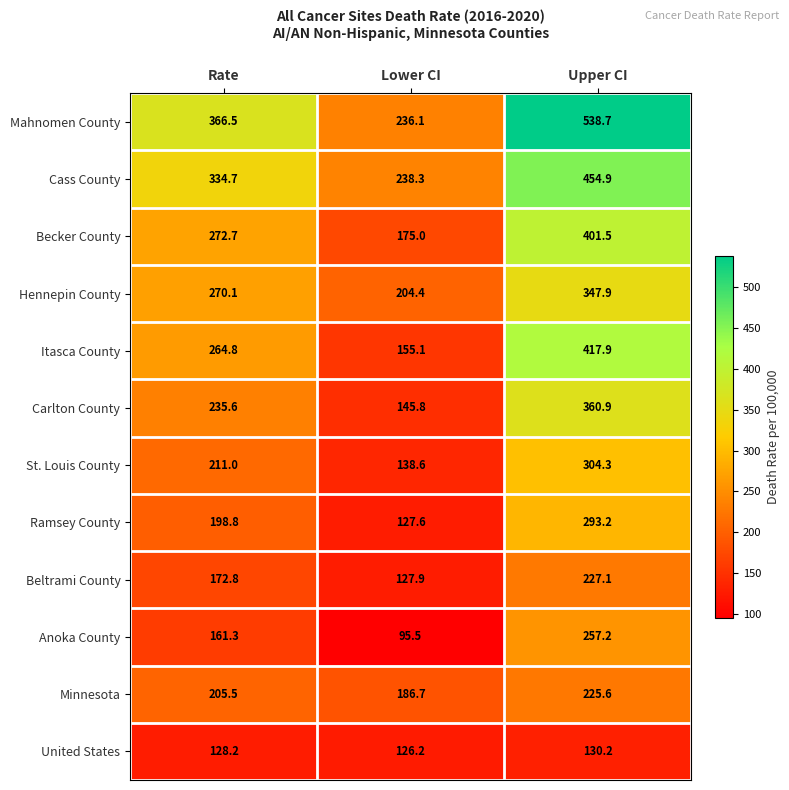

Count the number of data series in this chart.

12